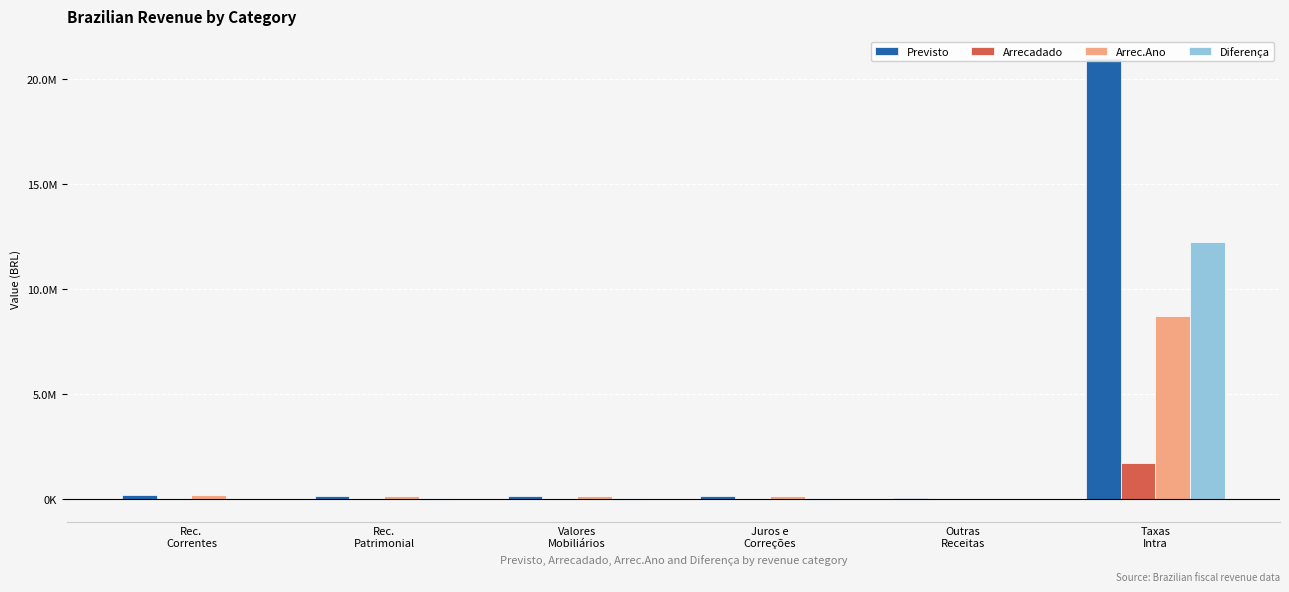

The Diferença series shows 36970.0 at Outras
Receitas. True or false?

True